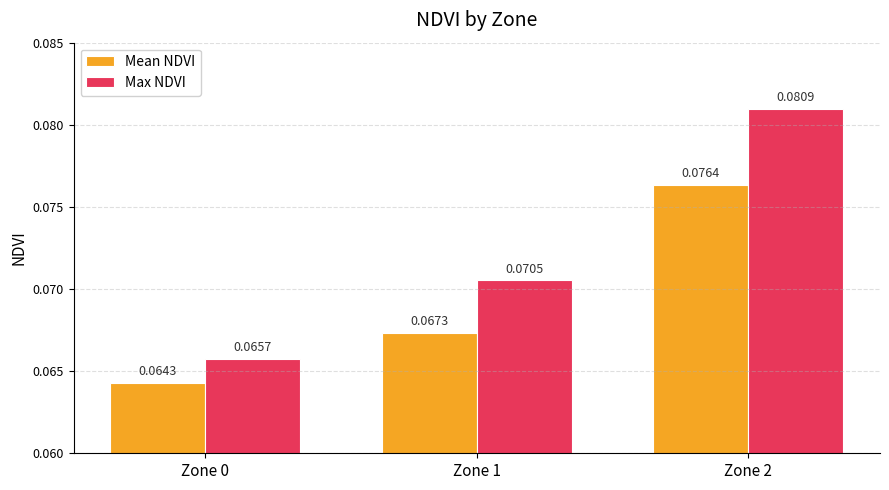

Is the value of Mean NDVI at Zone 1 greater than the value of Max NDVI at Zone 1?

No